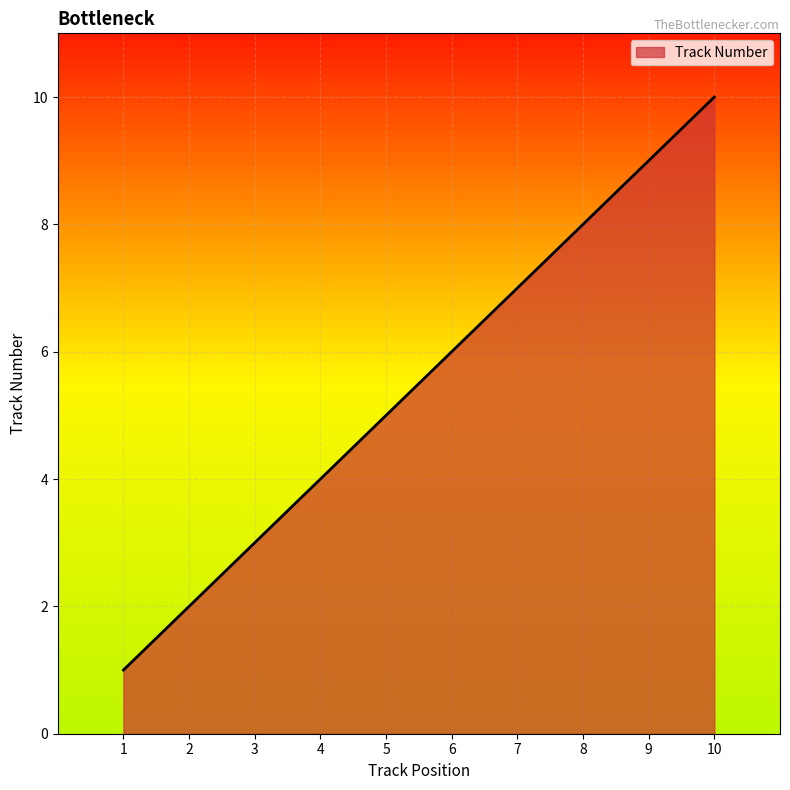

Where is the data nearest to the value 5?

5